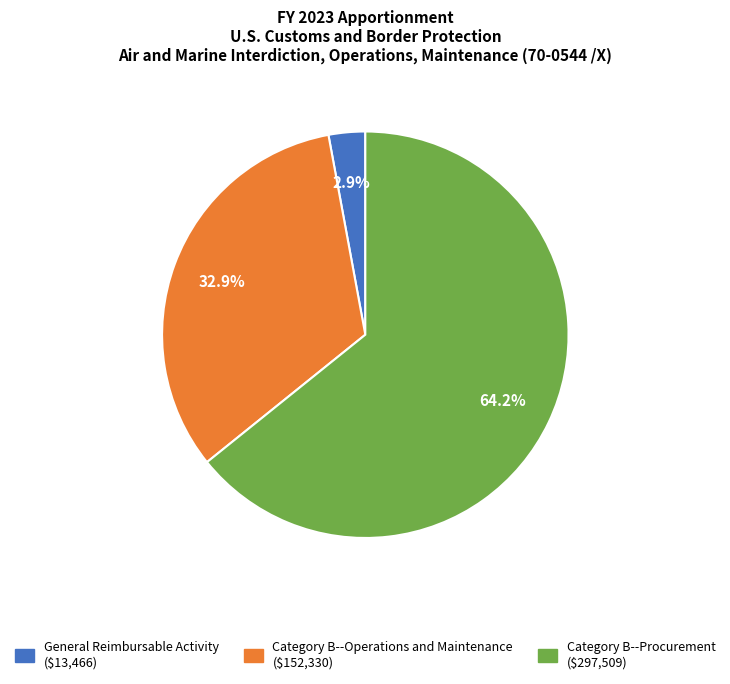

To the nearest percent, what is the average slice percentage?

33%